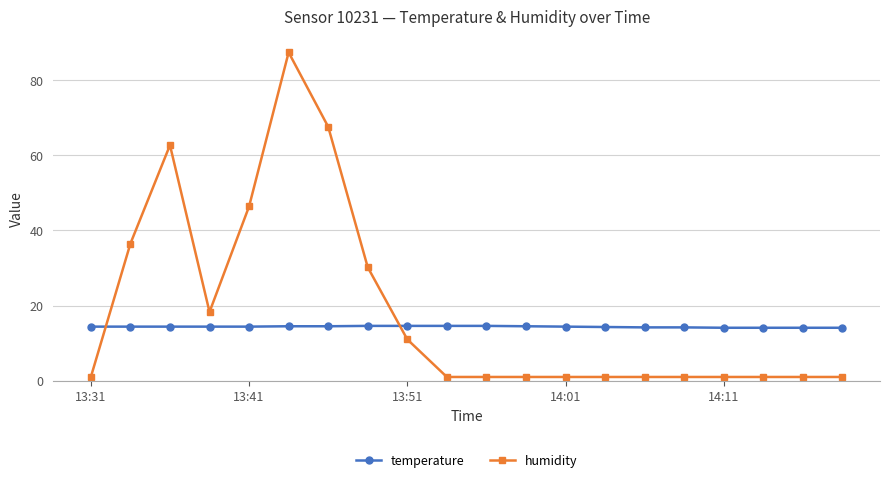

Which series has the widest spread of values?

humidity